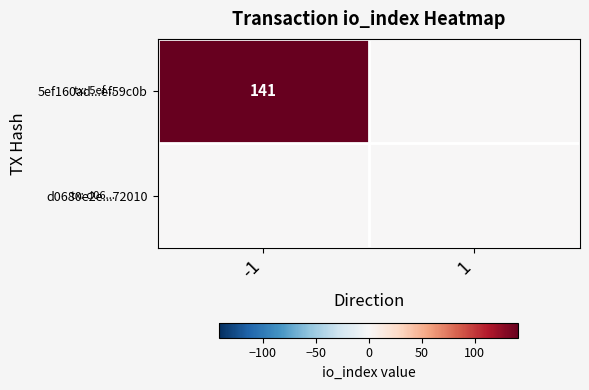

The 5ef160ad...ef59c0b series shows 141 at -1. True or false?

True